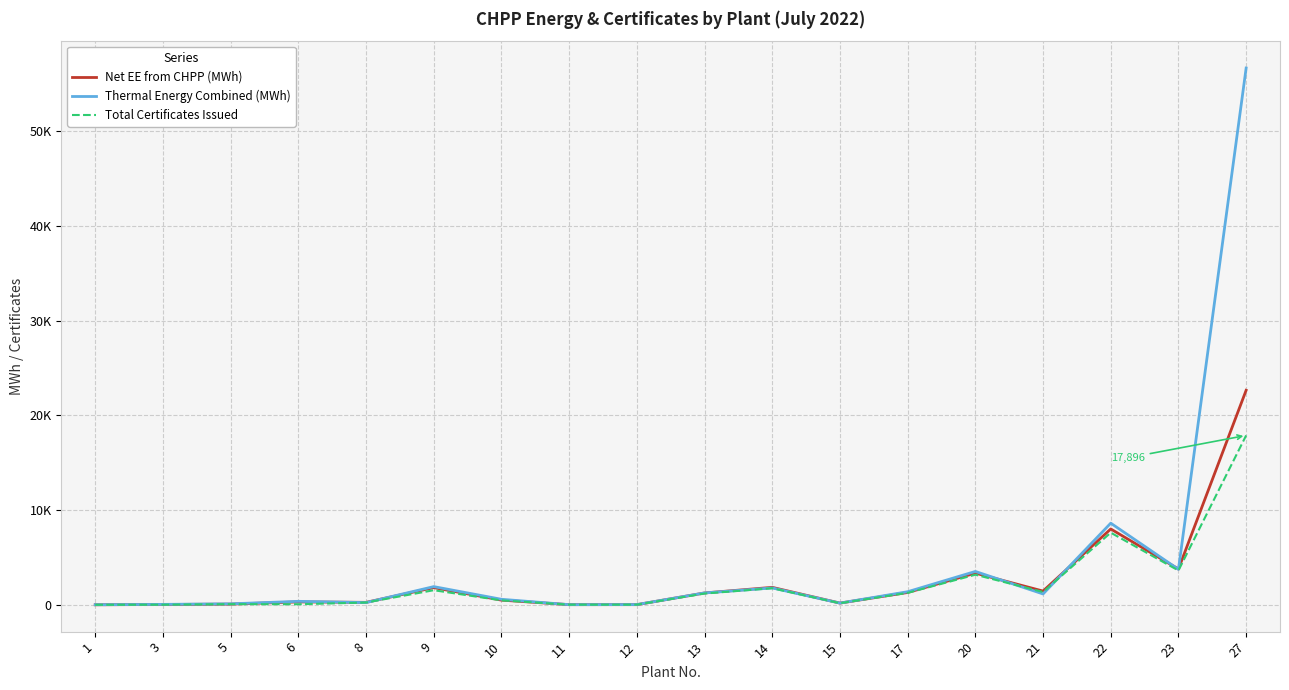

What is the difference between the highest and lowest values at 6?

309.0